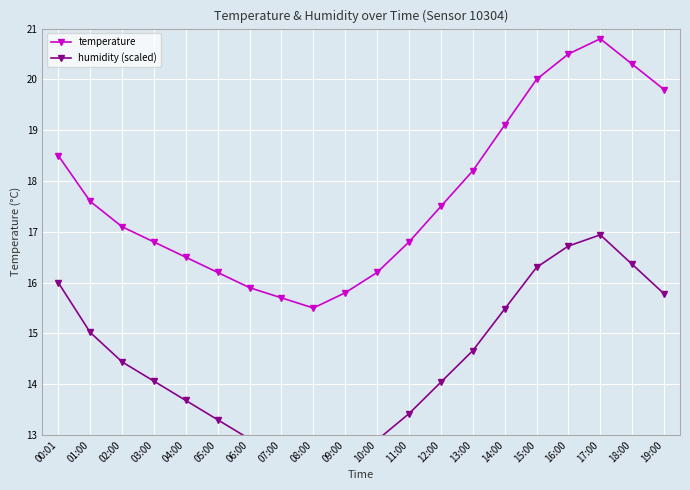

At which category is the sum across all series the highest?

17:00